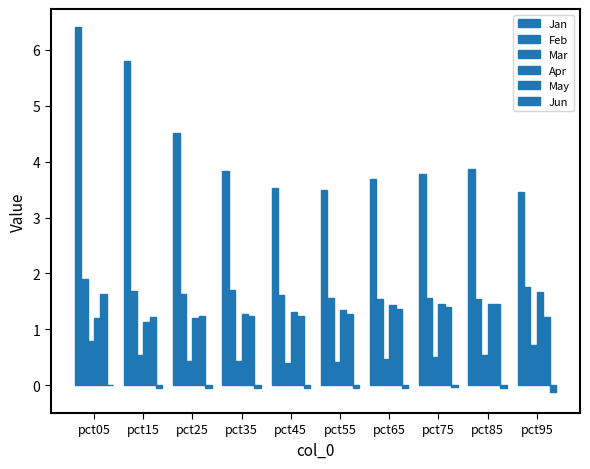

What is the lowest value of the Jan series?

3.5